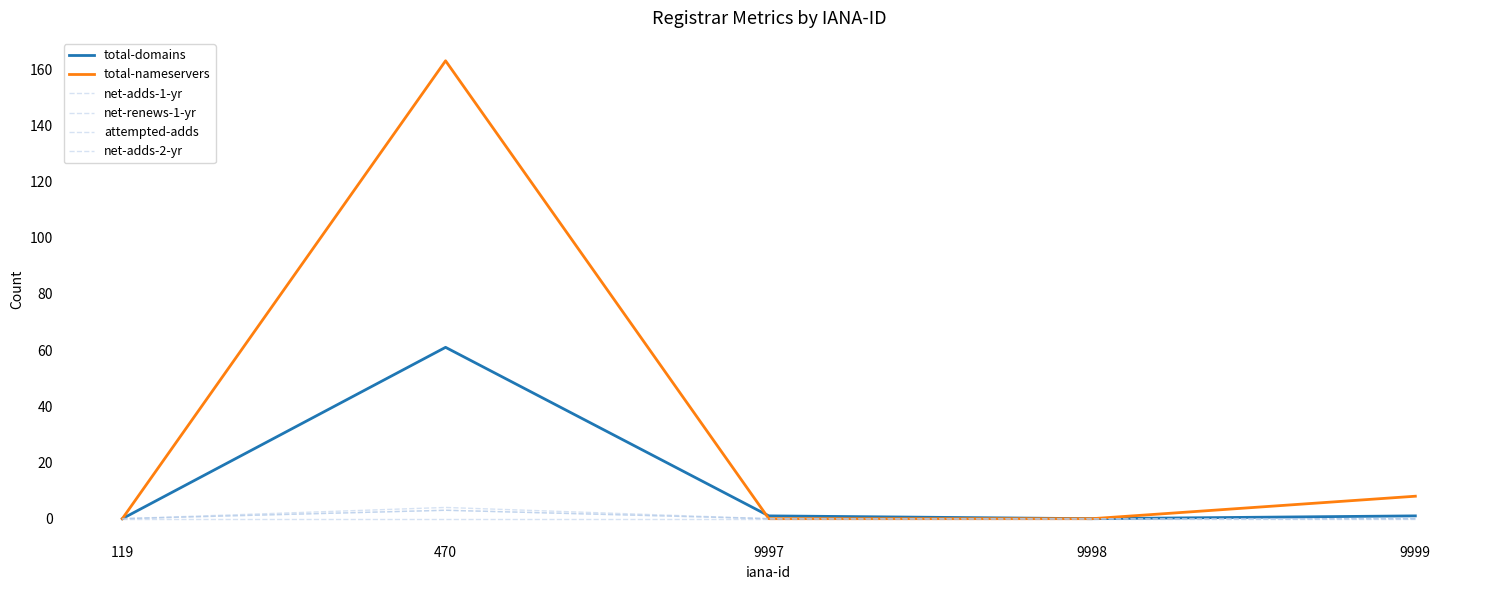

Which series changed the most between 9997 and 9998?

total-domains